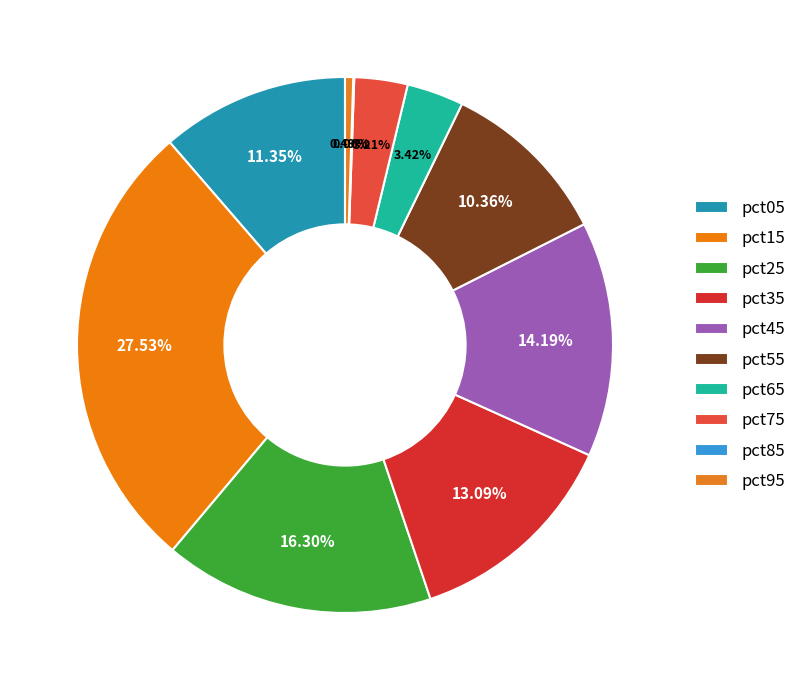

True or false: pct85 accounts for 0% of the total.

True